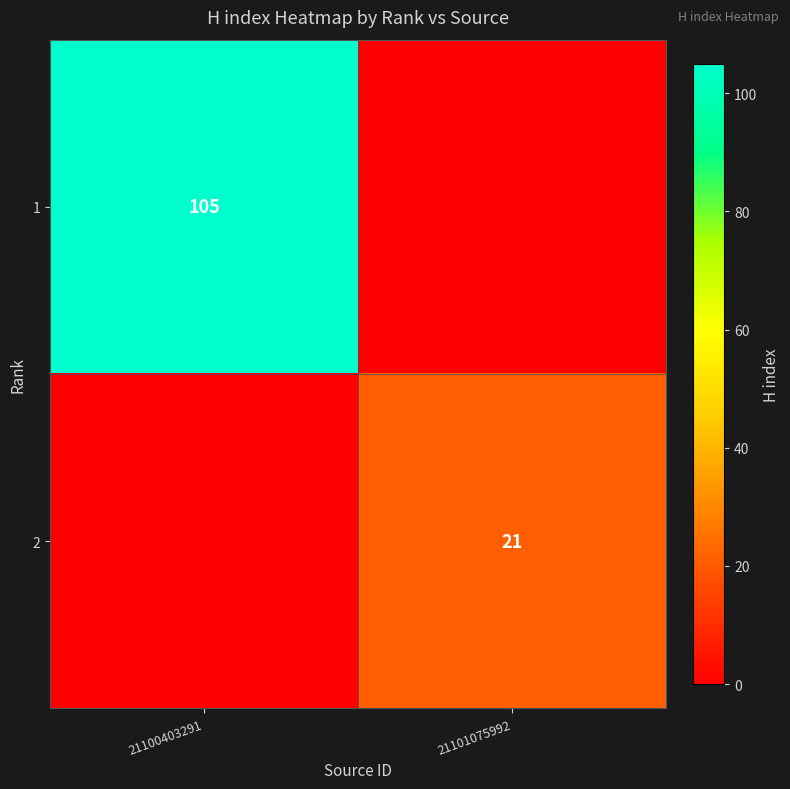

True or false: 1 has a value of 30 at 21100403291.

False